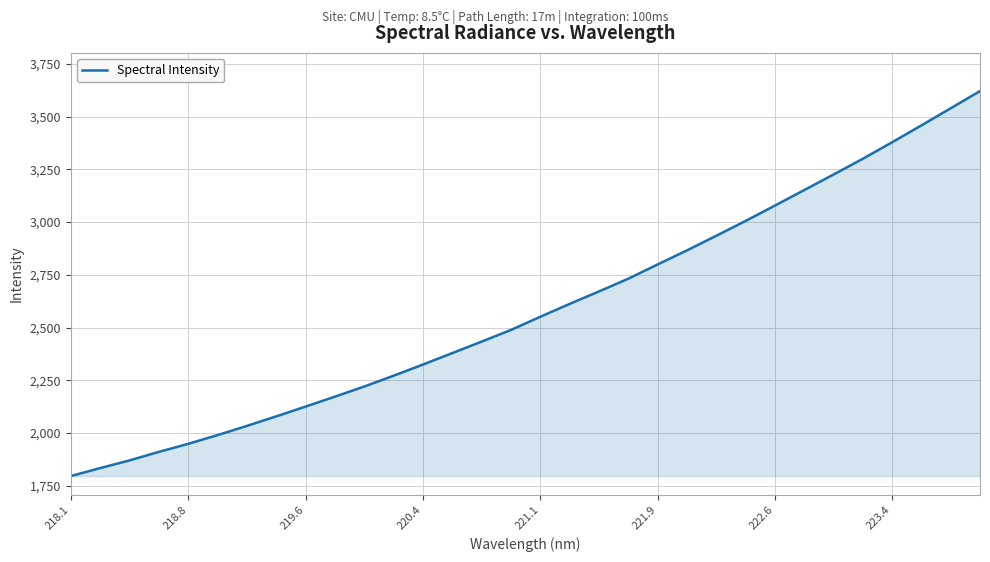

What is the maximum value shown in the chart?

3621.0